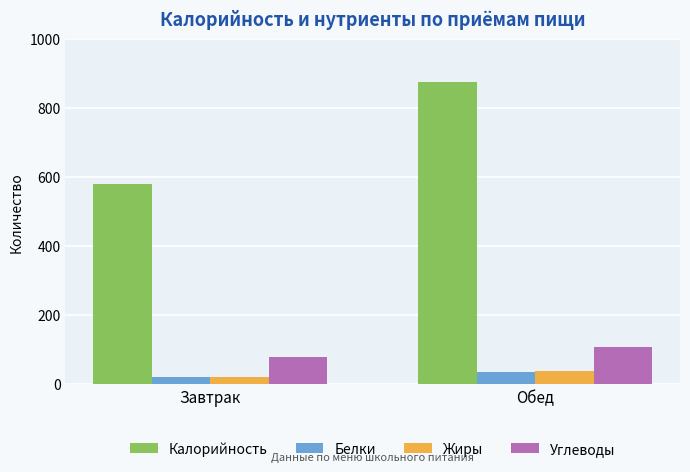

What is the difference between the Жиры values at Обед and Завтрак?

17.0